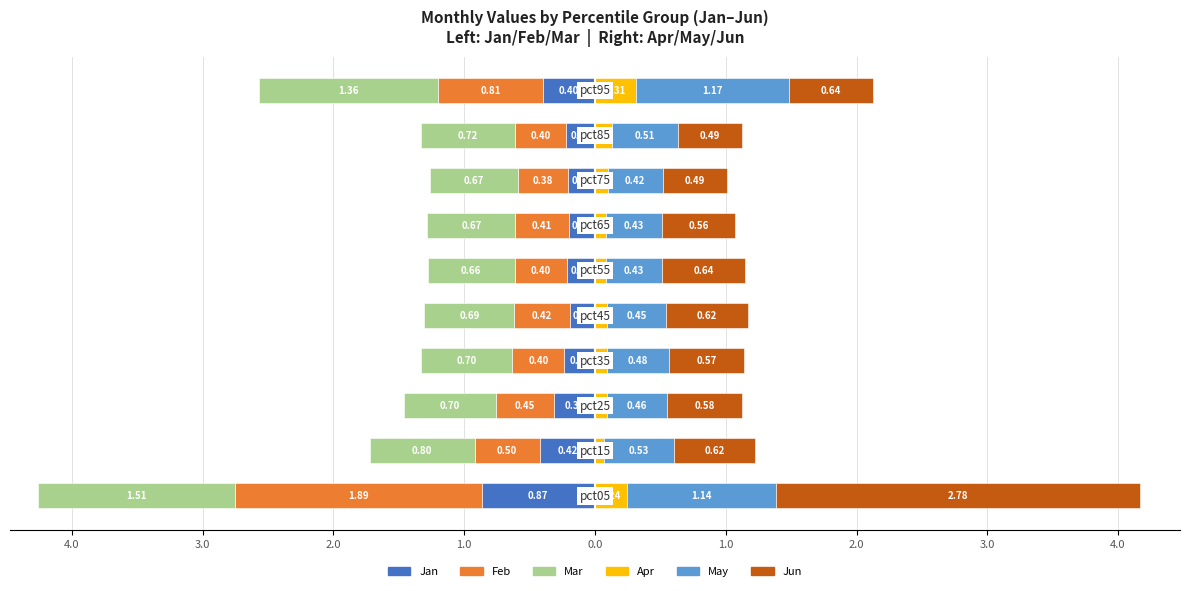

What is the lowest value of the Mar series?

-1.5